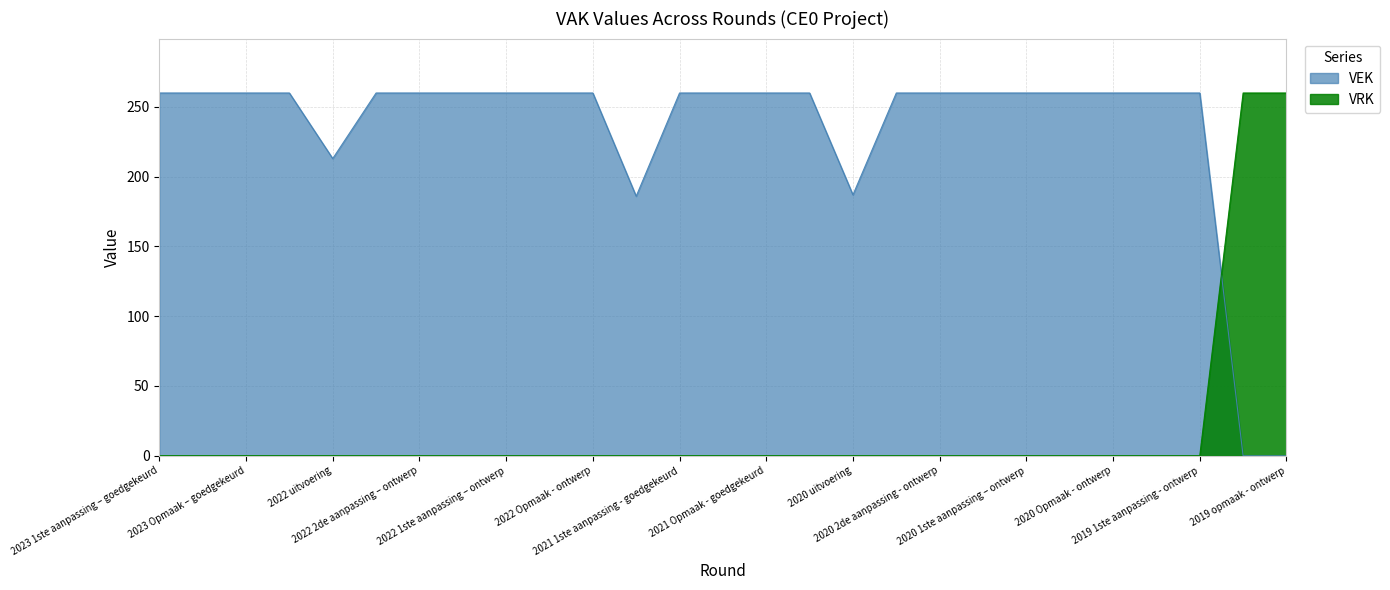

Reading left to right, list all the values displayed in this chart.

VEK: 2023 1ste aanpassing – goedgekeurd=260	2023 1ste aanpassing – ontwerp=260	2023 Opmaak – goedgekeurd=260	2023 Opmaak - ontwerp=260	2022 uitvoering=213	2022 2de aanpassing – goedgekeurd=260	2022 2de aanpassing – ontwerp=260	2022 1ste aanpassing – goedgekeurd=260	2022 1ste aanpassing – ontwerp=260	2022 Opmaak - goedgekeurd=260	2022 Opmaak - ontwerp=260	2021 uitvoering=186	2021 1ste aanpassing - goedgekeurd=260	2021 1ste aanpassing – ontwerp=260	2021 Opmaak - goedgekeurd=260	2021 Opmaak - ontwerp=260	2020 uitvoering=187	2020 2de aanpassing - goedgekeurd=260	2020 2de aanpassing - ontwerp=260	2020 1ste aanpassing - goedgekeurd=260	2020 1ste aanpassing – ontwerp=260	2020 Opmaak - goedgekeurd=260	2020 Opmaak - ontwerp=260	2019 1ste aanpassing – goedgekeurd=260	2019 1ste aanpassing - ontwerp=260	2019 opmaak - goedgekeurd=0	2019 opmaak - ontwerp=0
VRK: 2023 1ste aanpassing – goedgekeurd=0	2023 1ste aanpassing – ontwerp=0	2023 Opmaak – goedgekeurd=0	2023 Opmaak - ontwerp=0	2022 uitvoering=0	2022 2de aanpassing – goedgekeurd=0	2022 2de aanpassing – ontwerp=0	2022 1ste aanpassing – goedgekeurd=0	2022 1ste aanpassing – ontwerp=0	2022 Opmaak - goedgekeurd=0	2022 Opmaak - ontwerp=0	2021 uitvoering=0	2021 1ste aanpassing - goedgekeurd=0	2021 1ste aanpassing – ontwerp=0	2021 Opmaak - goedgekeurd=0	2021 Opmaak - ontwerp=0	2020 uitvoering=0	2020 2de aanpassing - goedgekeurd=0	2020 2de aanpassing - ontwerp=0	2020 1ste aanpassing - goedgekeurd=0	2020 1ste aanpassing – ontwerp=0	2020 Opmaak - goedgekeurd=0	2020 Opmaak - ontwerp=0	2019 1ste aanpassing – goedgekeurd=0	2019 1ste aanpassing - ontwerp=0	2019 opmaak - goedgekeurd=260	2019 opmaak - ontwerp=260